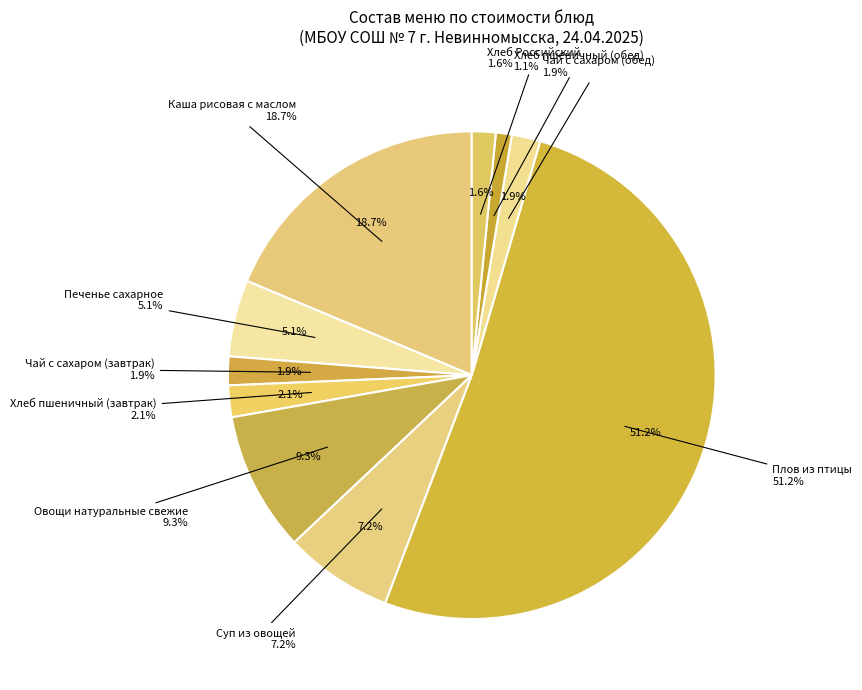

Which category has the smallest portion of the pie?

Хлеб пшеничный (обед)